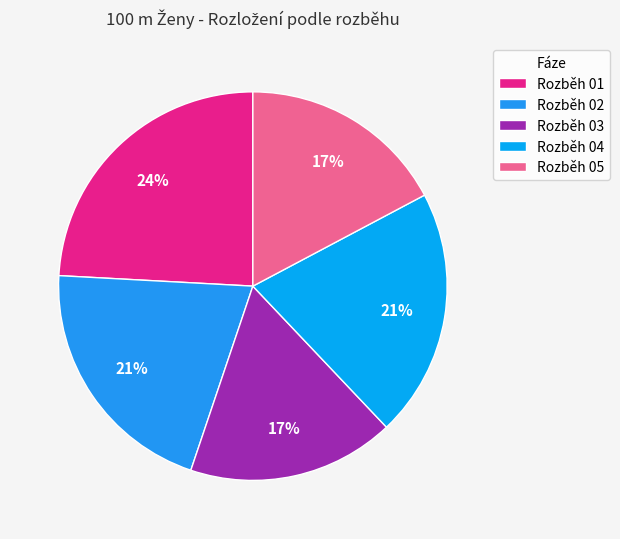

True or false: Rozběh 02 accounts for 13% of the total.

False